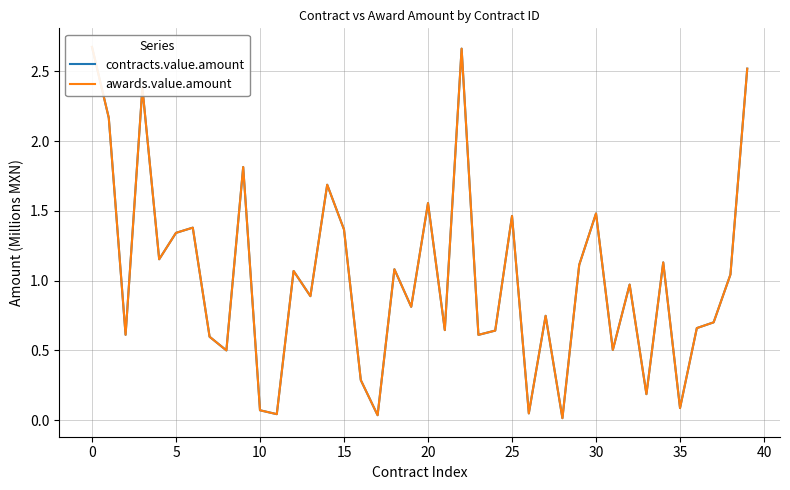

True or false: contracts.value.amount has more than 2 points higher than both neighbors.

True